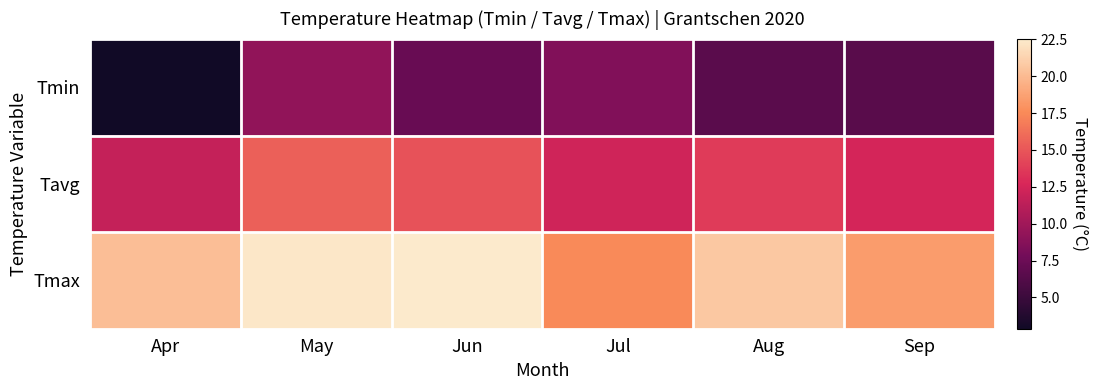

How many series are shown in this chart?

3